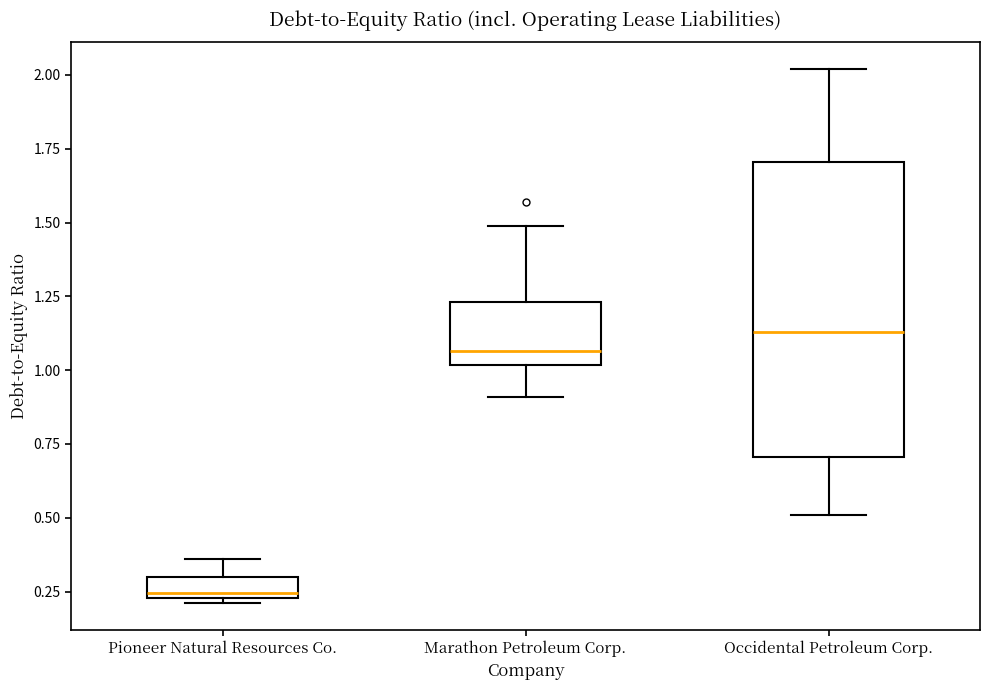

Which box's median line is the highest?

Occidental Petroleum Corp.